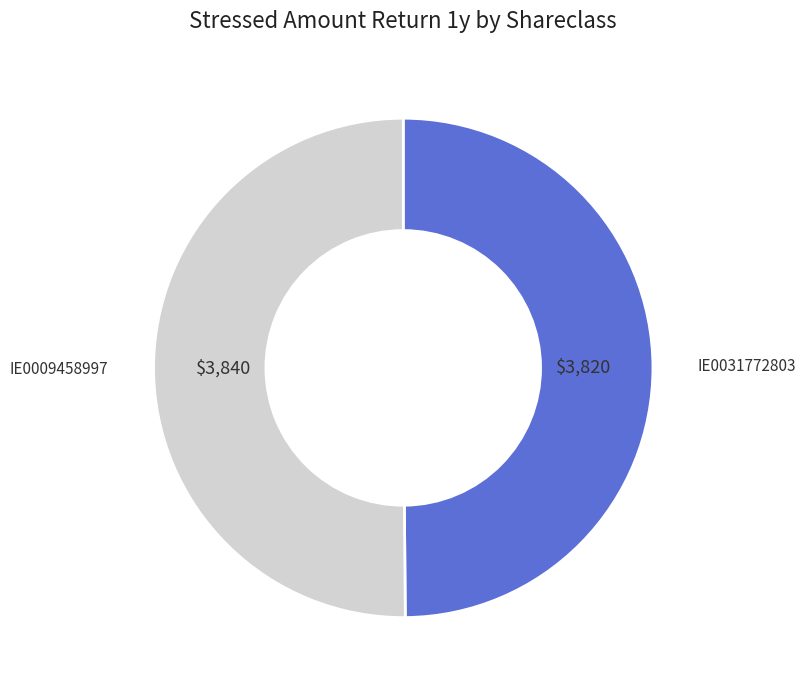

What is the smallest slice in the pie chart?

IE0031772803